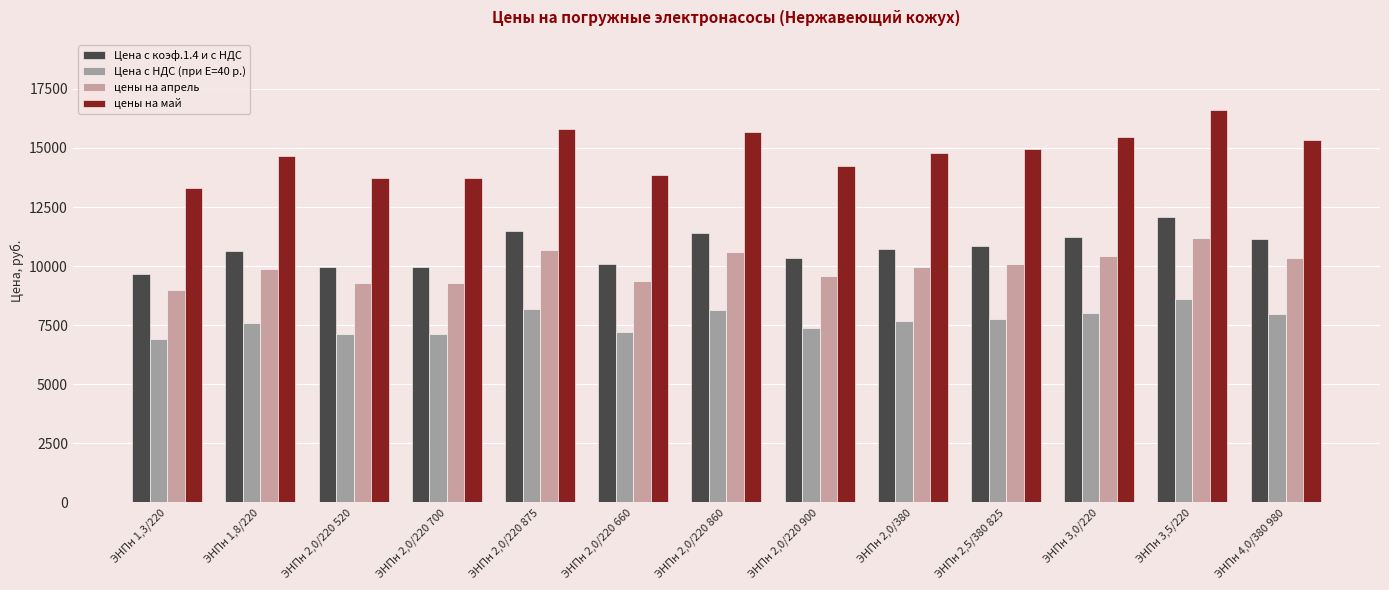

Where does the цены на апрель series first go above 9971?

ЭНПн 2,0/220 875